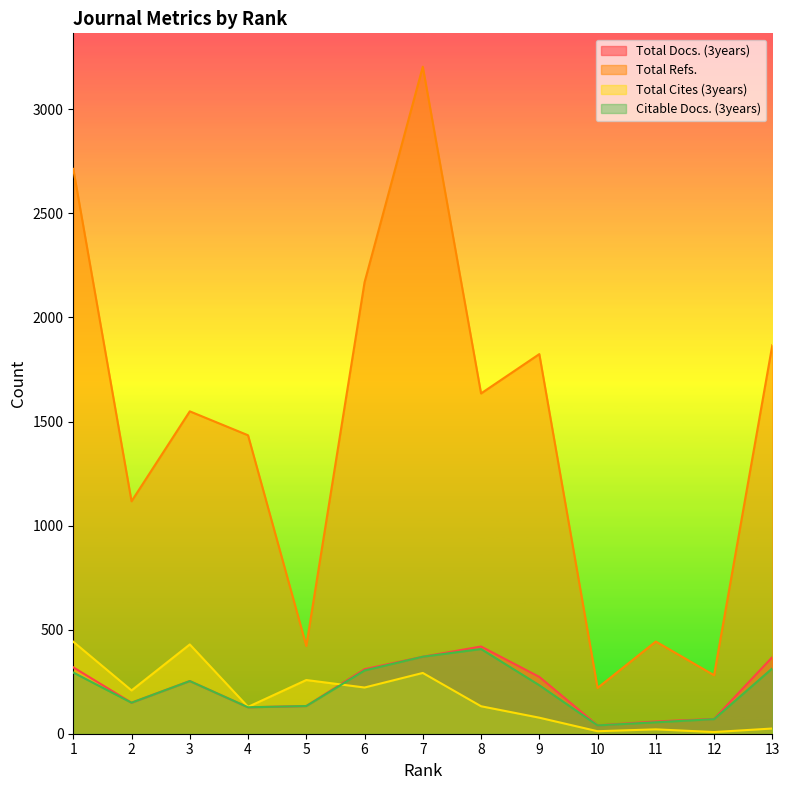

True or false: Citable Docs. (3years) has a value of 314 at 13.

True